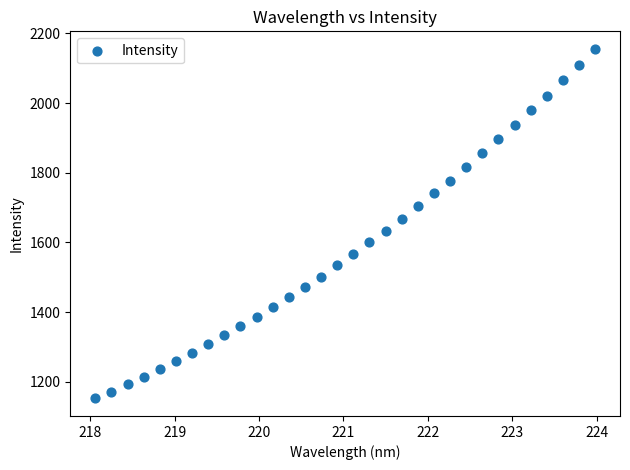

What is the range of X values (max minus min)?

5.9